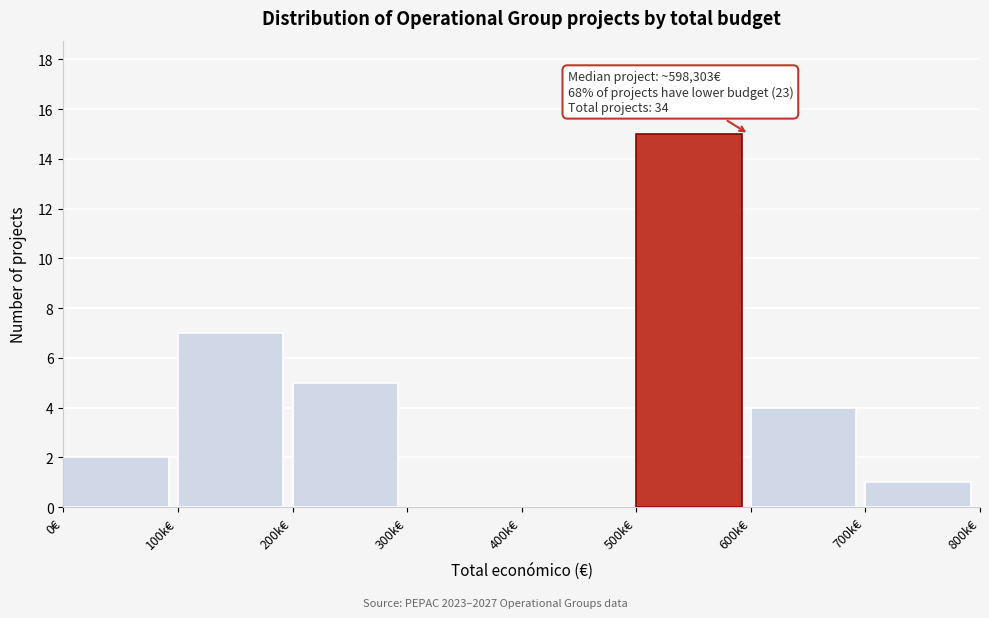

True or false: the data shows 5 at 200k€.

True